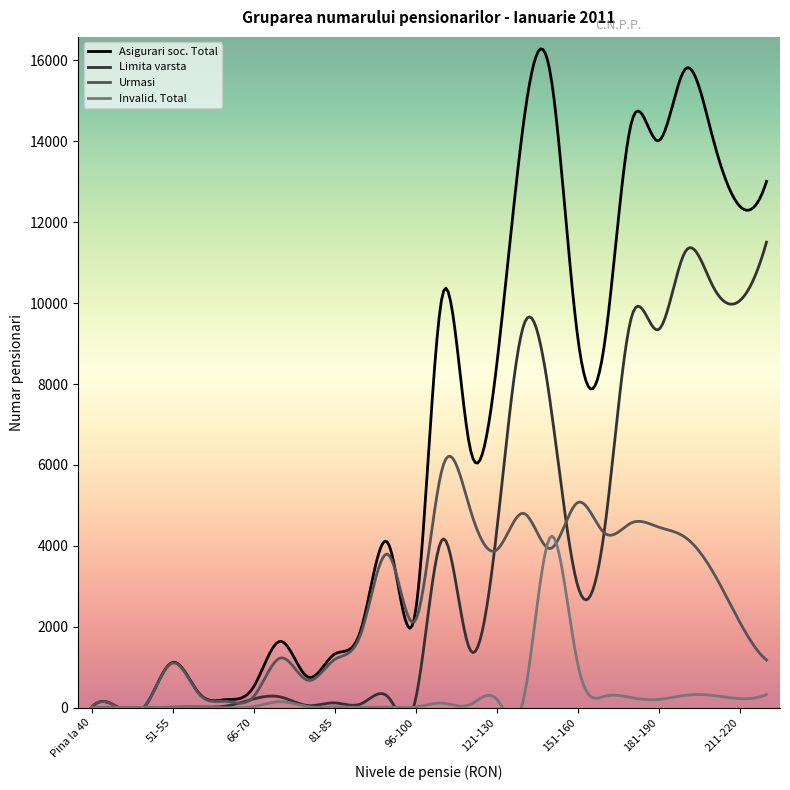

Reading left to right, transcribe all the data shown in this chart.

Asigurari soc. Total: Pina la 40=2	41-45=2	46-50=51	51-55=1118	56-60=341	61-65=200	66-70=511	71-75=1639	76-80=761	81-85=1323	86-90=1976	91-95=4048	96-100=2372	101-110=10205	111-120=6486	121-130=8430	131-140=14446	141-150=15657	151-160=9201	161-170=8996	171-180=14471	181-190=14012	191-200=15793	201-210=14114	211-220=12404	221-230=13009
Limita varsta: Pina la 40=1	41-45=1	46-50=0	51-55=12	56-60=14	61-65=41	66-70=214	71-75=264	76-80=54	81-85=117	86-90=99	91-95=253	96-100=196	101-110=4162	111-120=1459	121-130=4321	131-140=9441	141-150=7499	151-160=3032	161-170=4399	171-180=9656	181-190=9346	191-200=11282	201-210=10437	211-220=10055	221-230=11508
Urmasi: Pina la 40=1	41-45=1	46-50=51	51-55=1104	56-60=325	61-65=158	66-70=270	71-75=1228	76-80=679	81-85=1189	86-90=1872	91-95=3781	96-100=2161	101-110=5933	111-120=4956	121-130=3896	131-140=4804	141-150=3934	151-160=5068	161-170=4316	171-180=4568	181-190=4464	191-200=4205	201-210=3374	211-220=2127	221-230=1176
Invalid. Total: Pina la 40=0	41-45=0	46-50=0	51-55=2	56-60=2	61-65=1	66-70=27	71-75=147	76-80=28	81-85=17	86-90=5	91-95=14	96-100=15	101-110=110	111-120=71	121-130=213	131-140=201	141-150=4224	151-160=1101	161-170=281	171-180=247	181-190=202	191-200=306	201-210=303	211-220=222	221-230=325